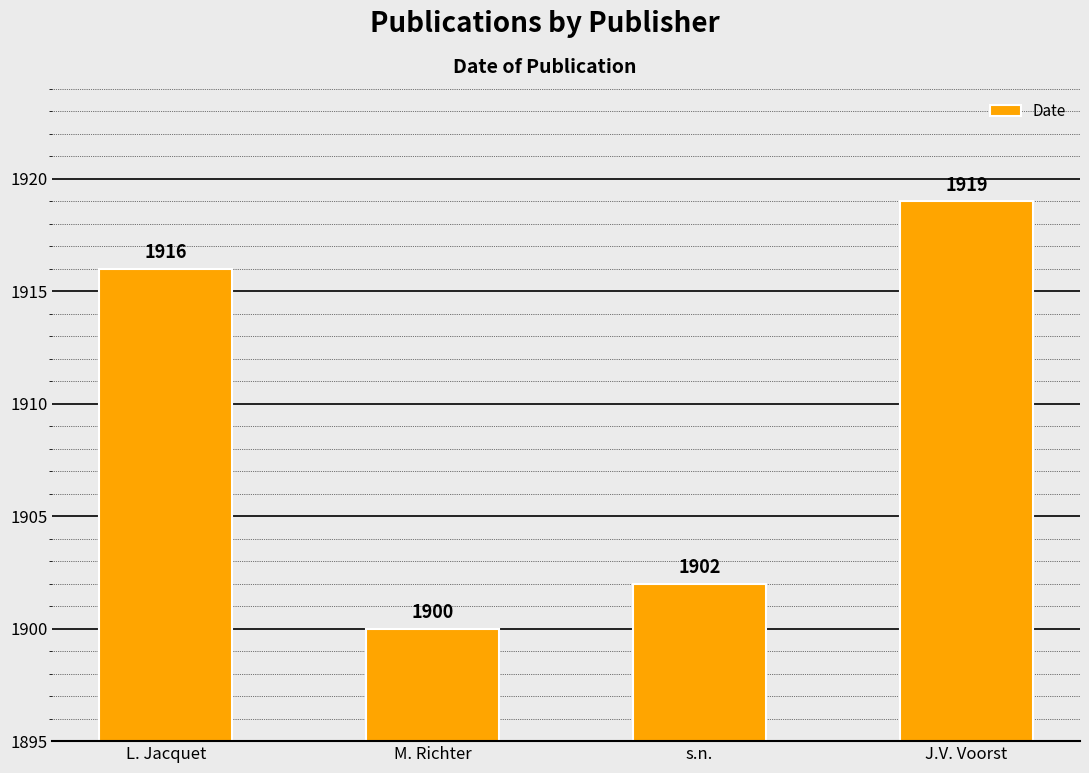

Count the values in the range 1902 to 1919.

3